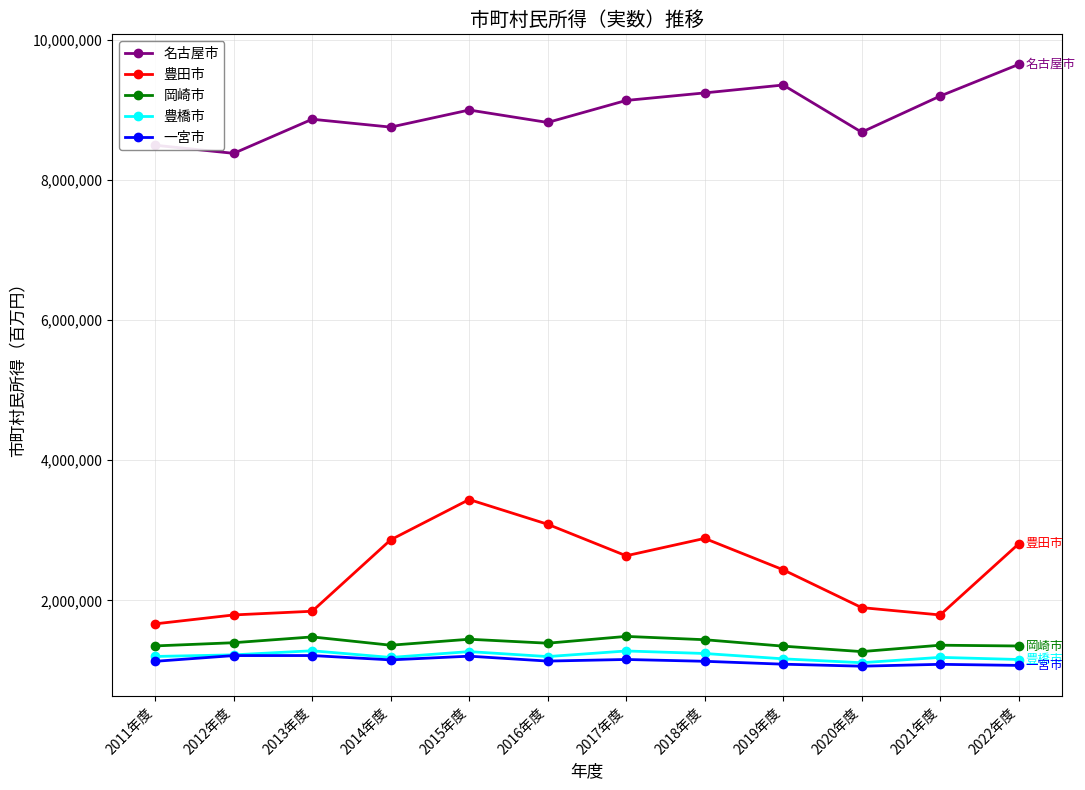

What is the difference between the second highest and minimum values in the 豊橋市 series?

167895